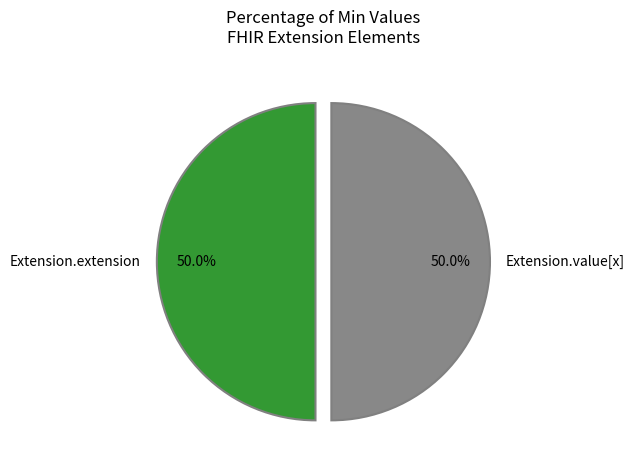

Approximately how many times larger is the value at Extension.extension compared to Extension.value[x]?

1.0